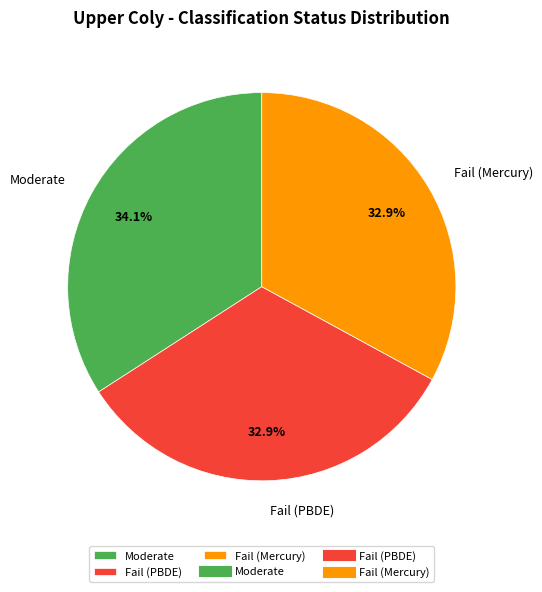

What portion of the pie excludes Fail (Mercury)?

67.1%